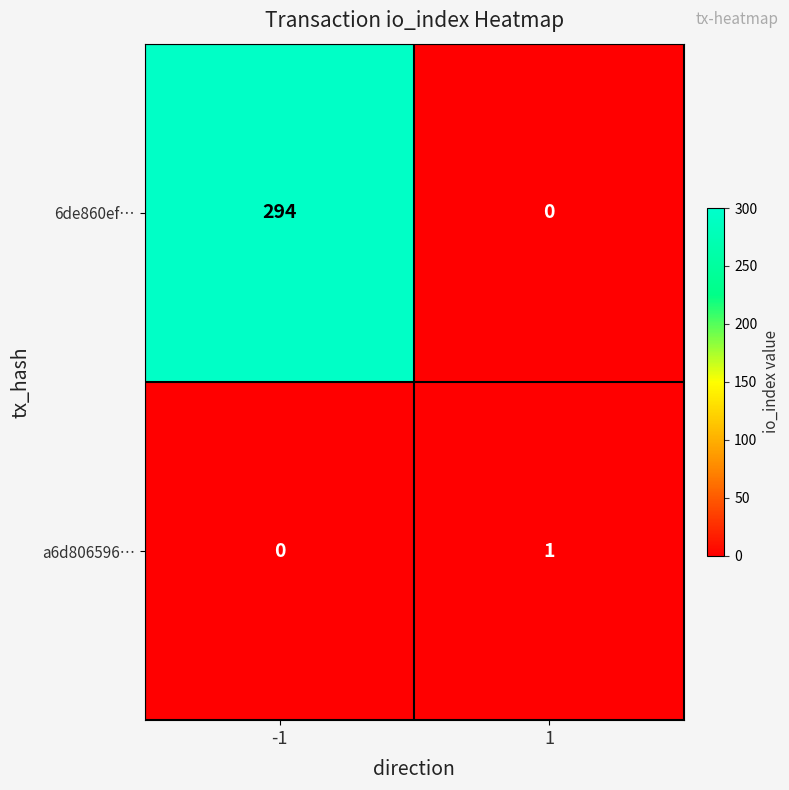

Rank the series by their maximum value, from highest to lowest.

6de860ef…, a6d806596…